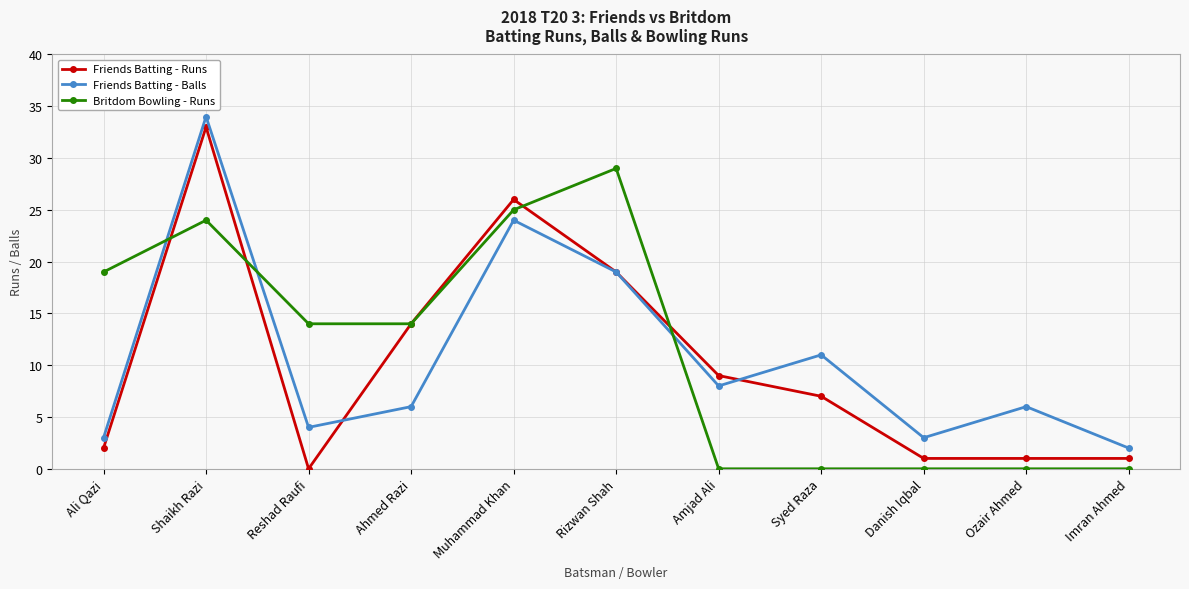

Where is the first local maximum for Friends Batting - Balls?

Shaikh Razi